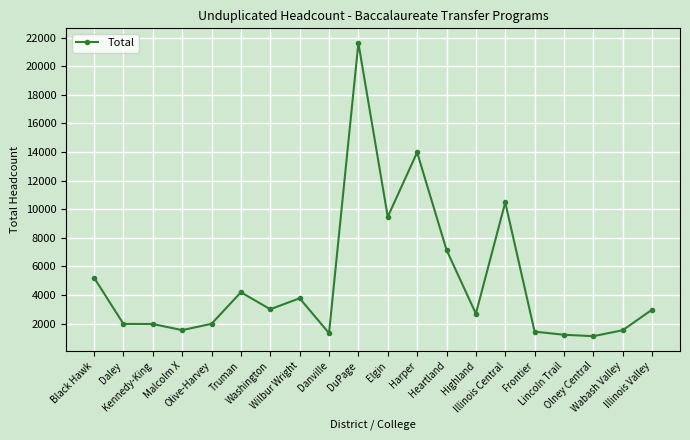

What is the change in value from Washington to Wabash Valley?

-1466